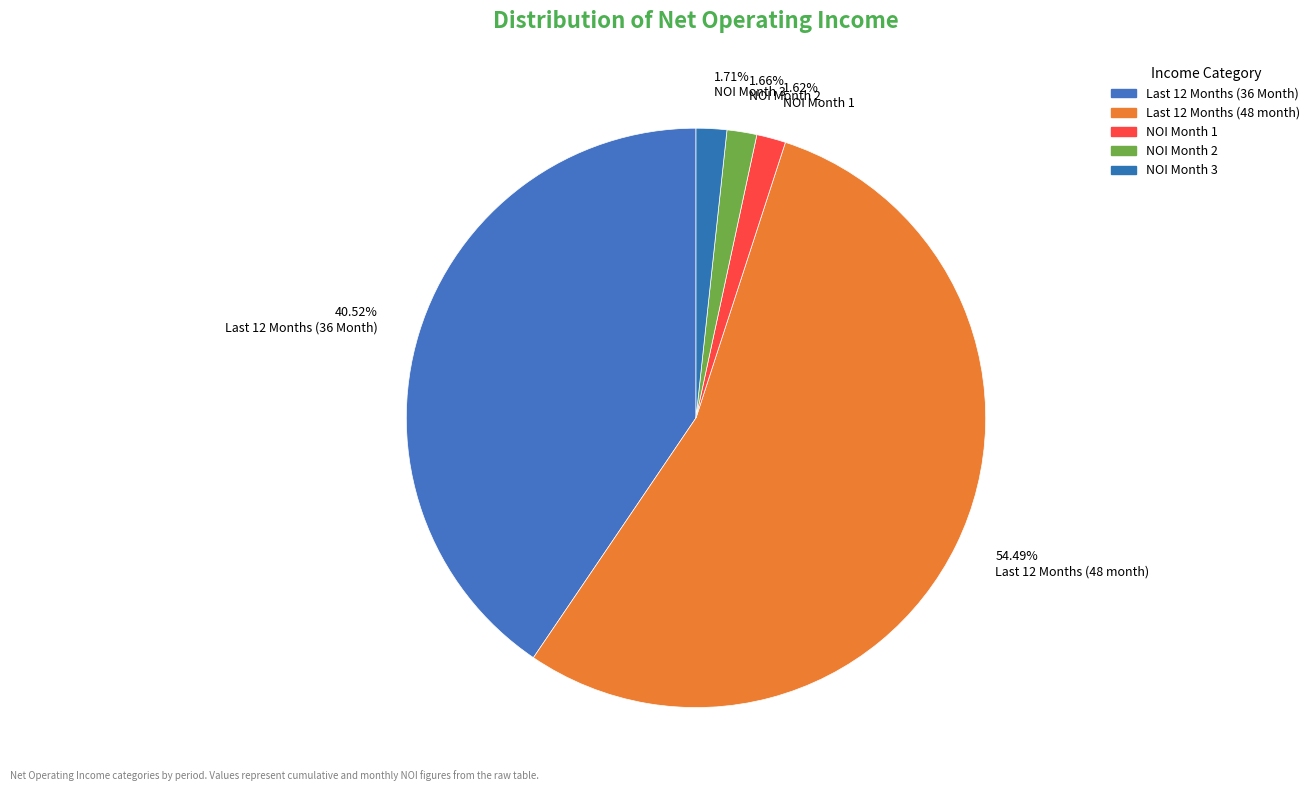

Which slice is the smallest?

Net Operating Income (Month 1)